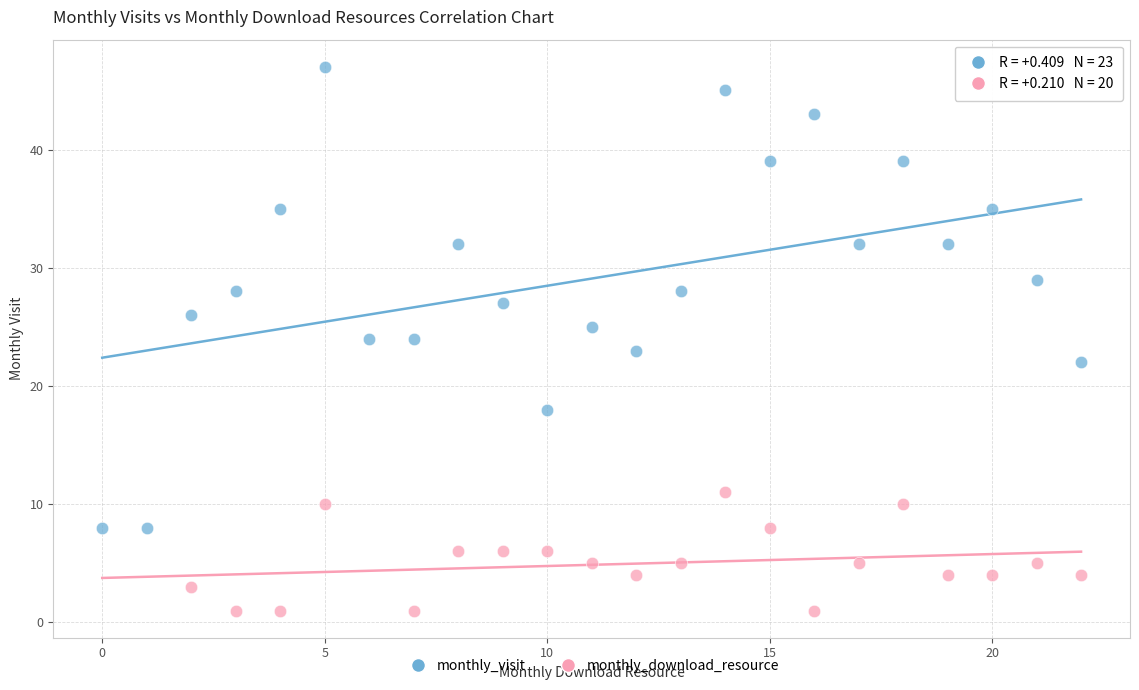

Which series has the widest spread of Y values?

monthly_visit